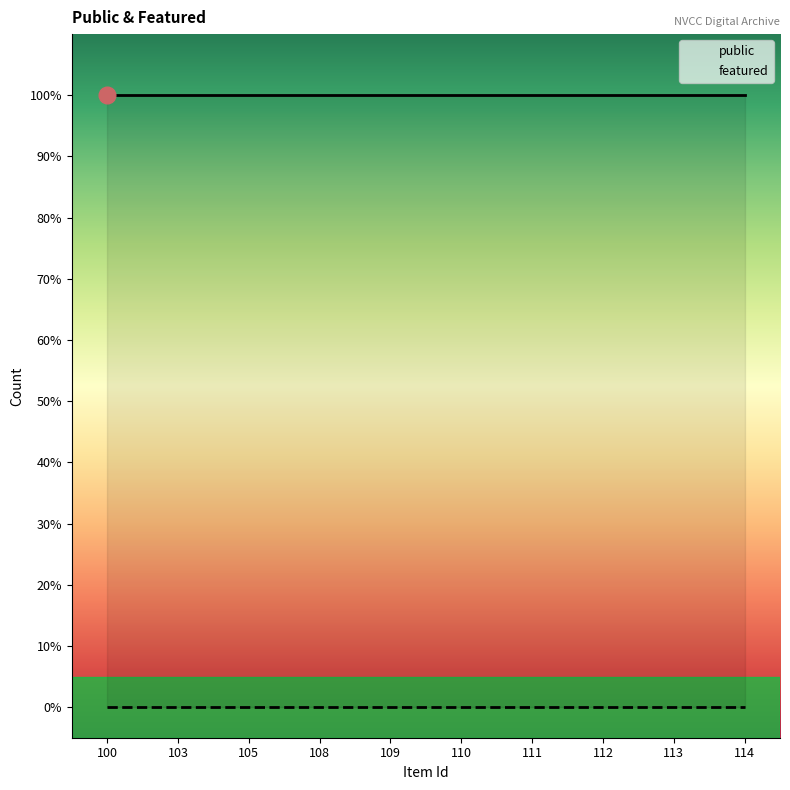

Is the value of featured at 108 greater than the value of public at 100?

No